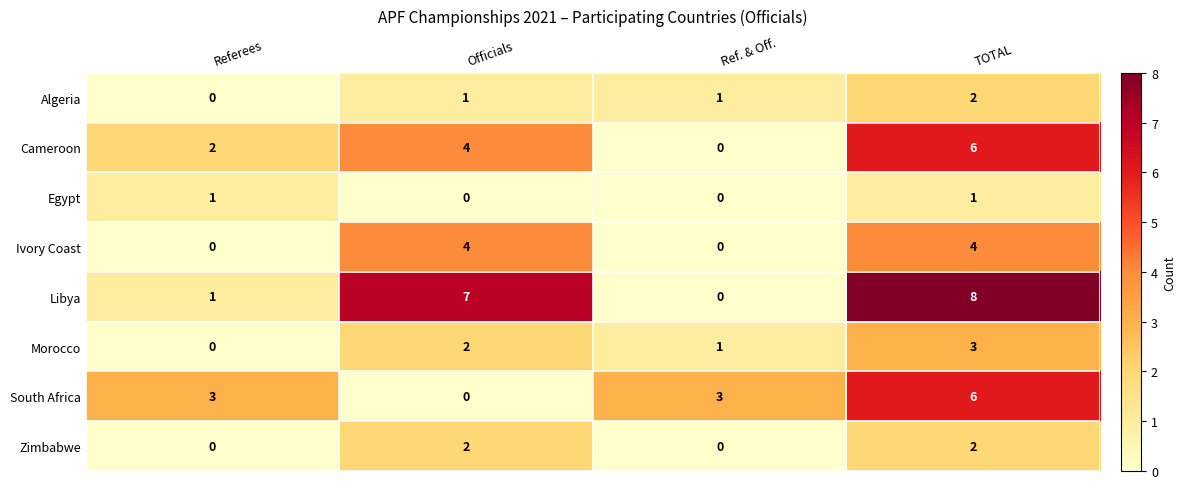

Which series changed the most between Ref. & Off. and TOTAL?

Libya